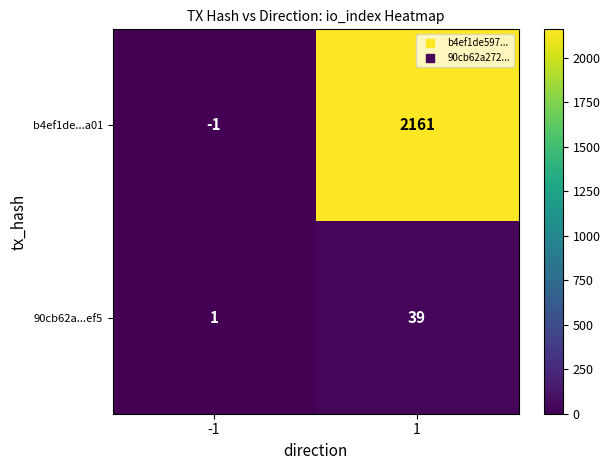

What is the total value across all series at 1?

2200